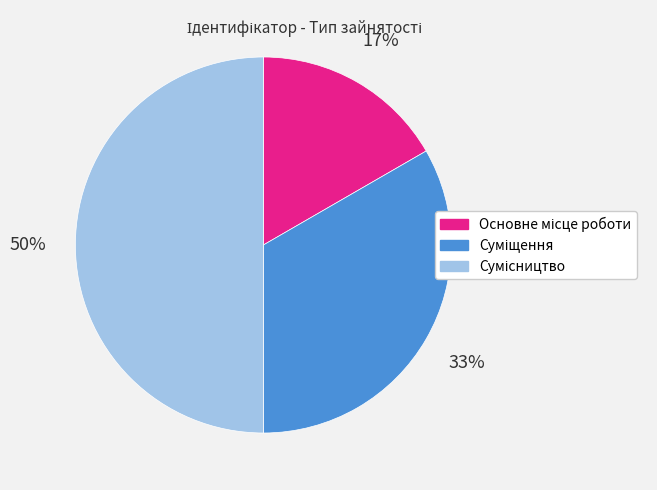

To the nearest percent, what is the difference between the largest and smallest slice percentages?

33%